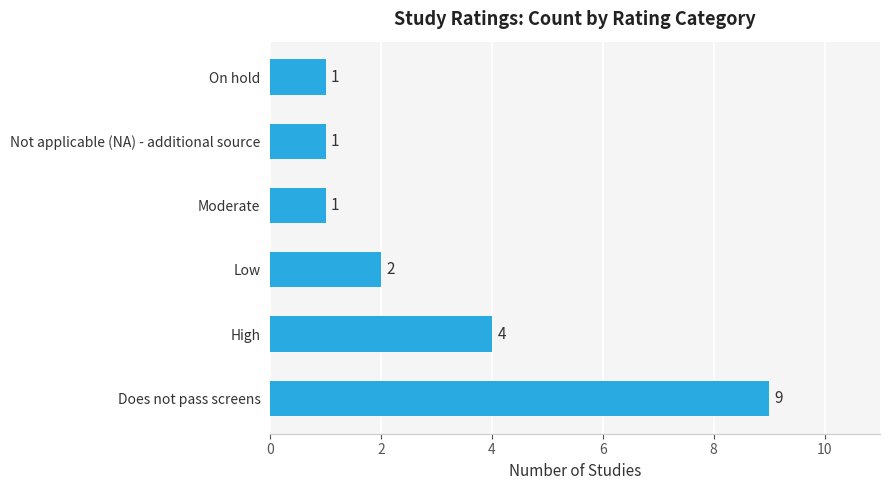

Reading bottom to top, what are all the values shown in this chart?

Does not pass screens=9	High=4	Low=2	Moderate=1	Not applicable (NA) - additional source=1	On hold=1